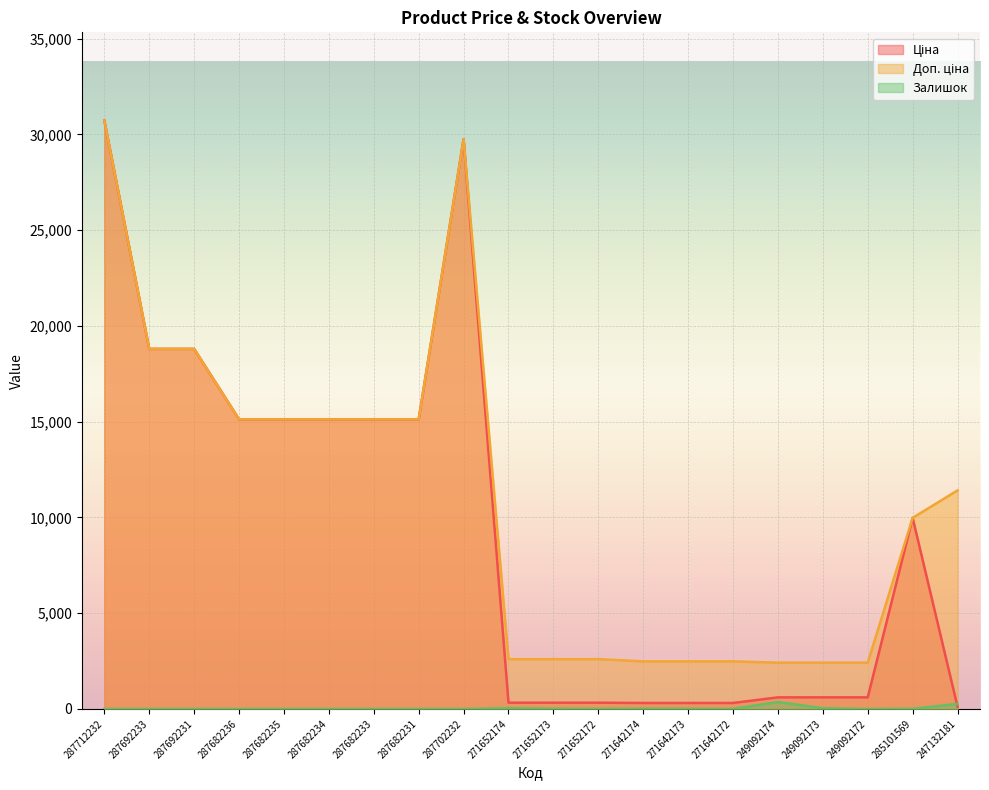

Rank the series by their maximum value, from highest to lowest.

Ціна, Доп. ціна, Залишок